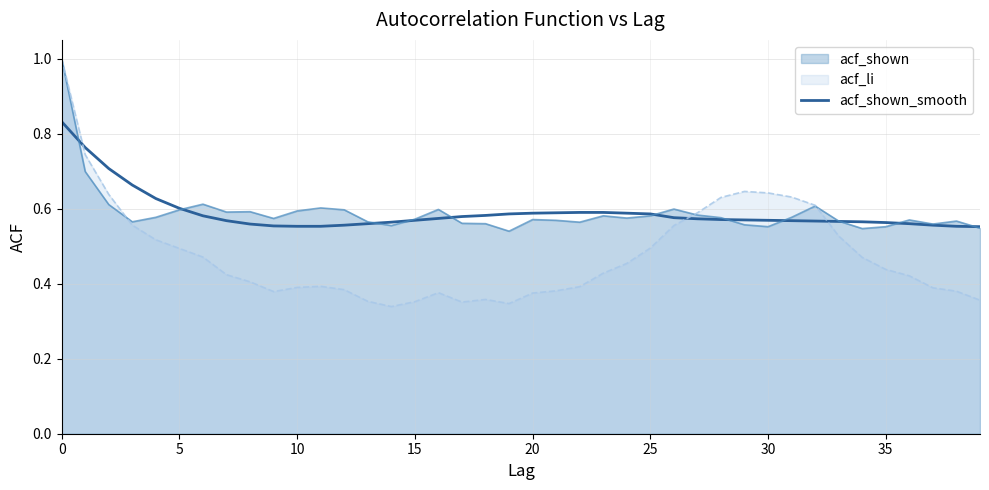

What is the value of the 27th point from the left?

0.6